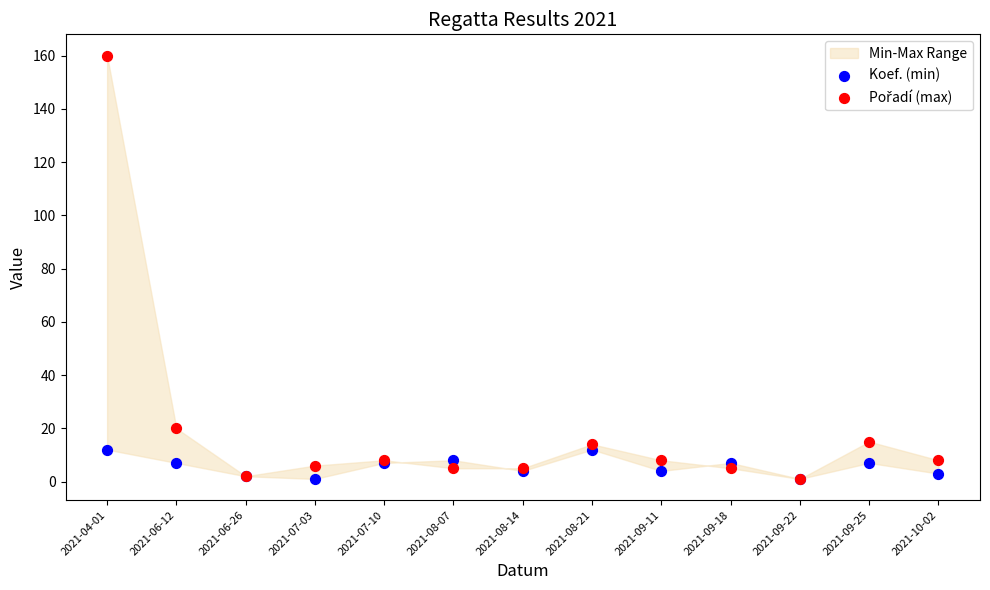

Across all series, what Y value is closest to 80?

20